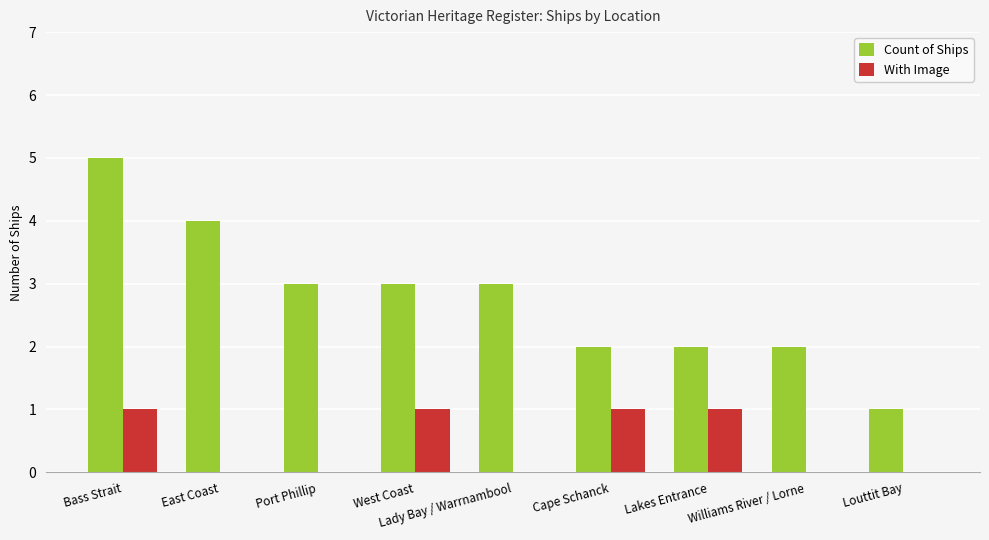

Is it true that With Image equals -1 at Port Phillip?

False